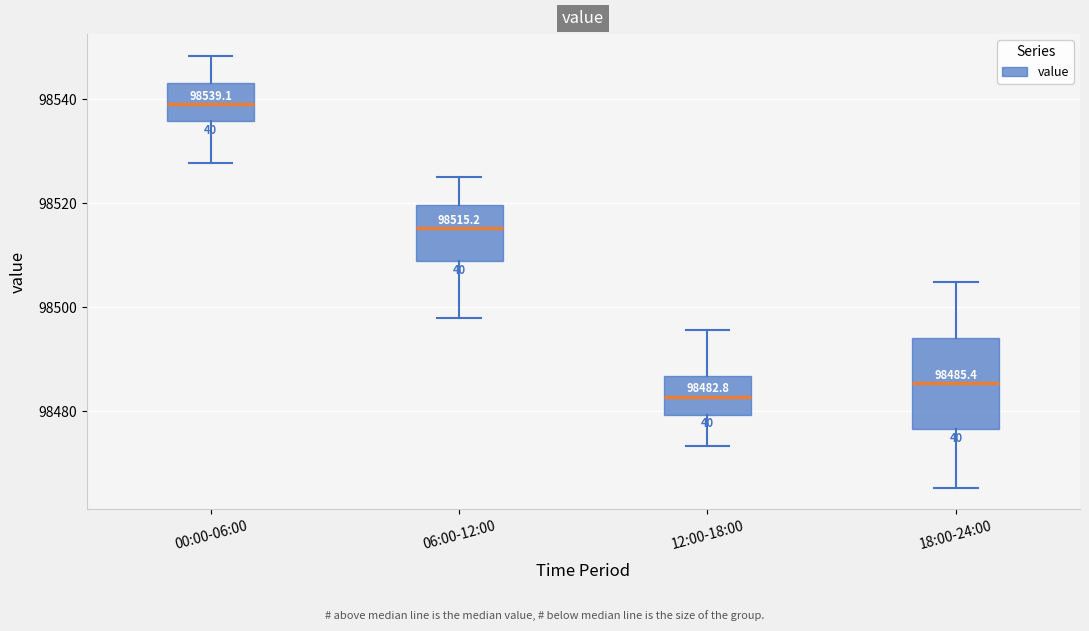

Which box's median line is the lowest?

12:00-18:00